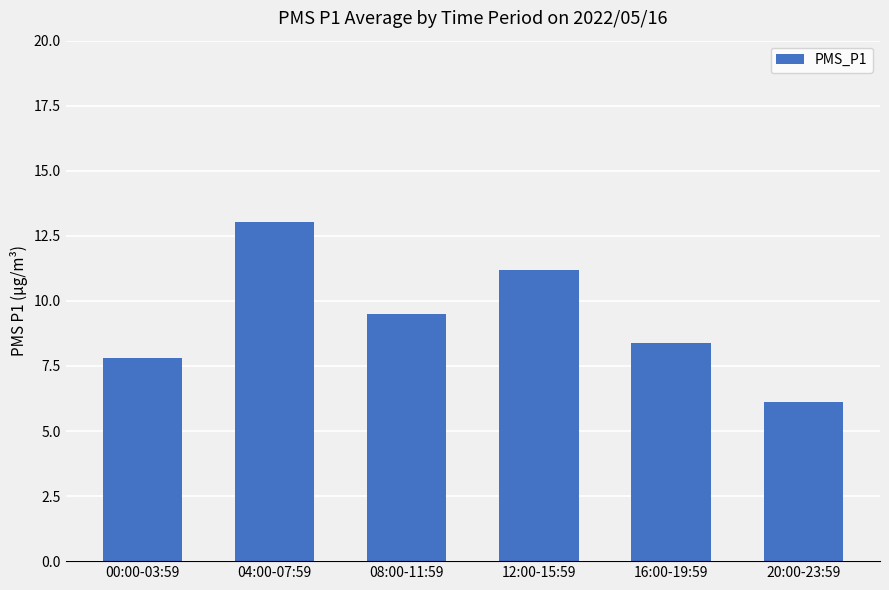

What is the change in value from 00:00-03:59 to 12:00-15:59?

+3.4